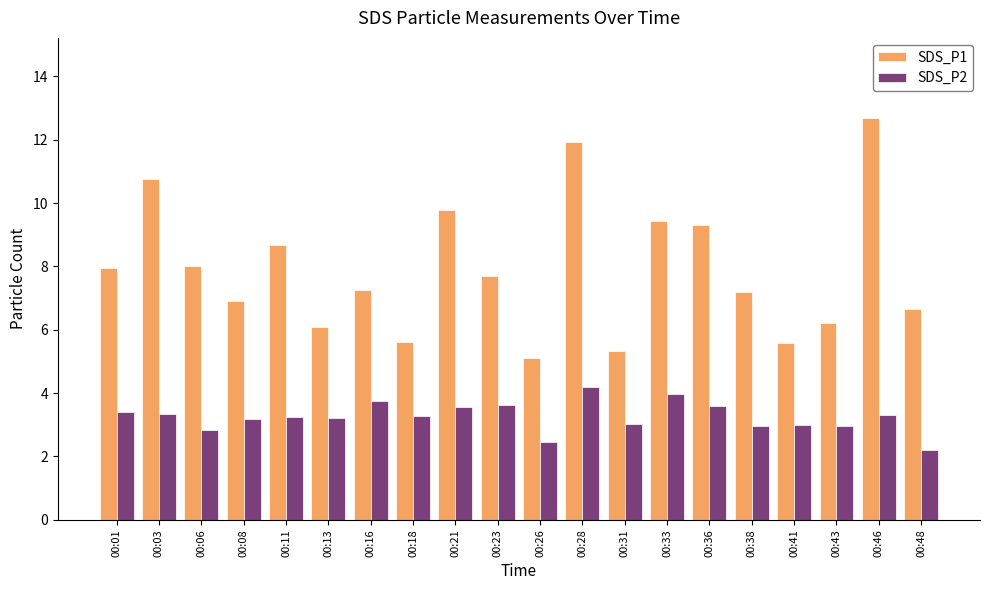

What is the difference between the highest and lowest values at 00:36?

5.7